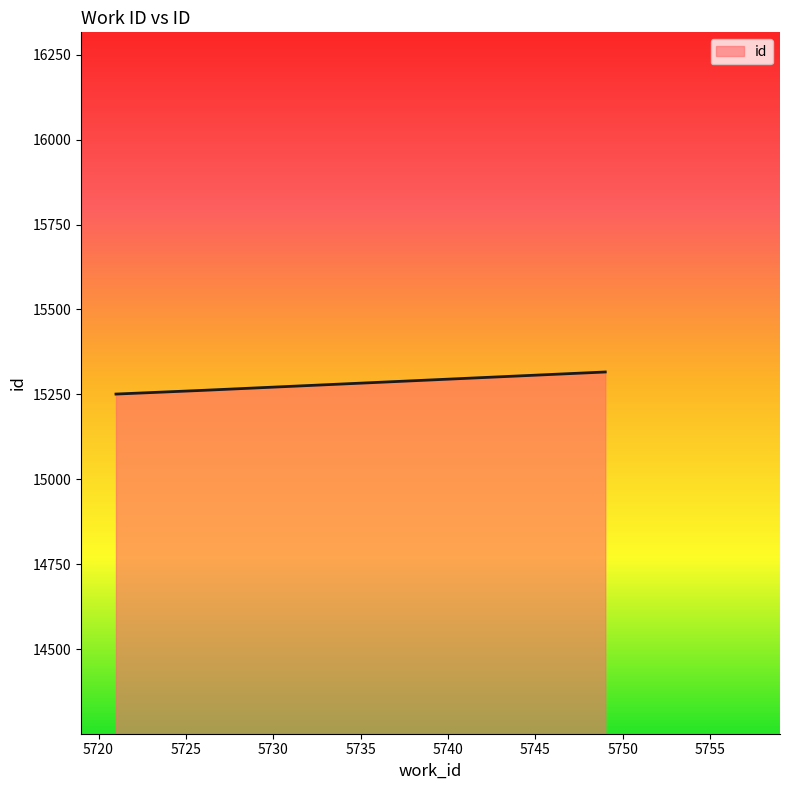

Reading left to right, what are all the values shown in this chart?

15251	15262	15316